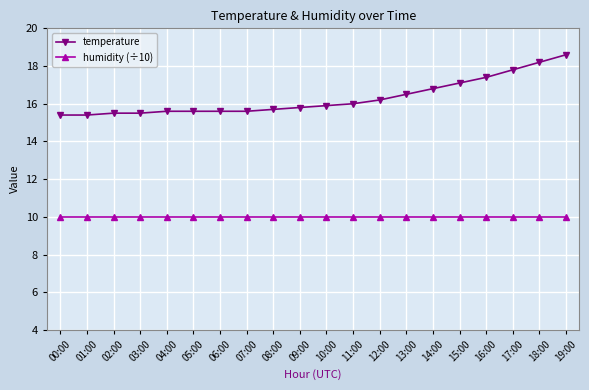

True or false: humidity (÷10) and temperature intersect in this chart.

False